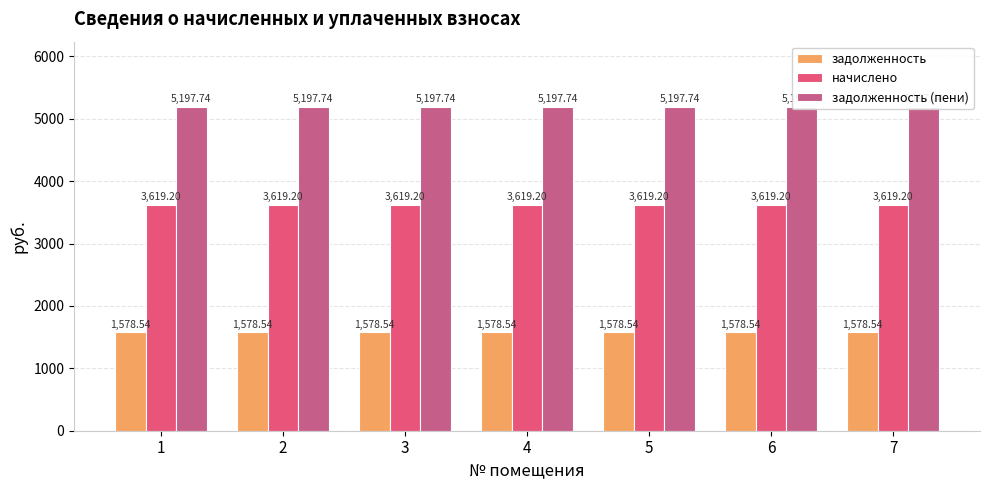

Between 5 and 6, which series saw the biggest shift?

задолженность